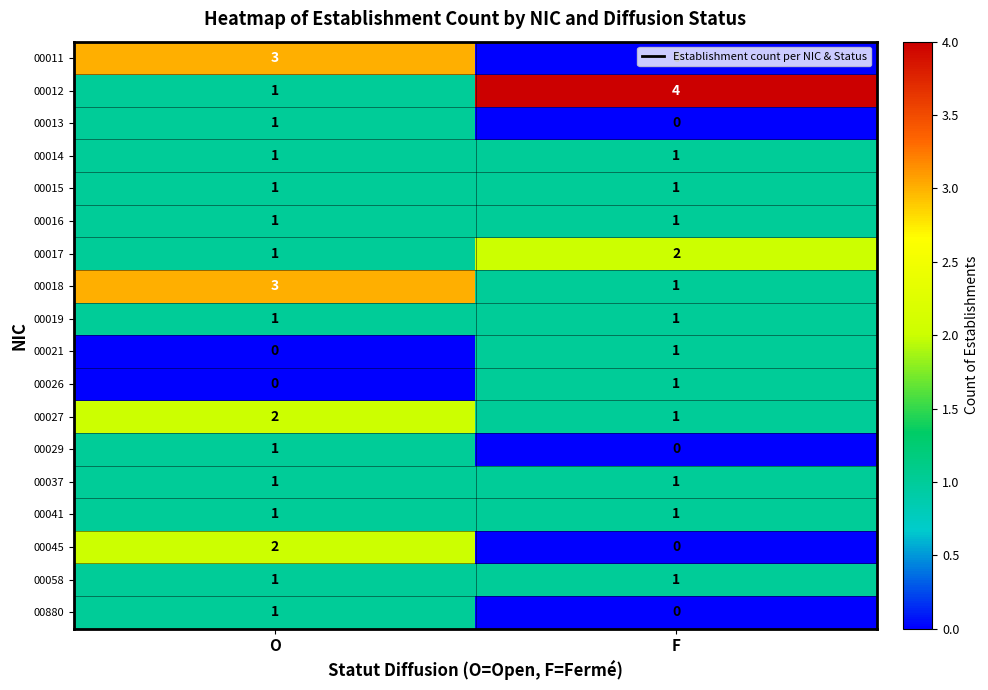

True or false: 00027 has a value of 2 at O.

True